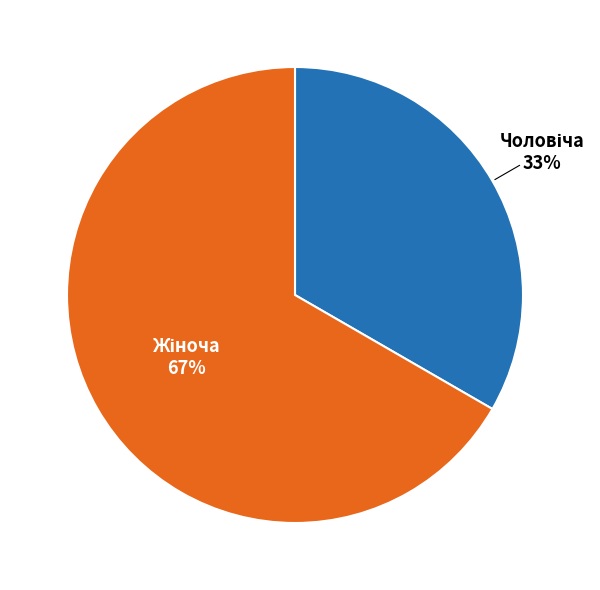

Is there a majority slice in this chart?

Yes